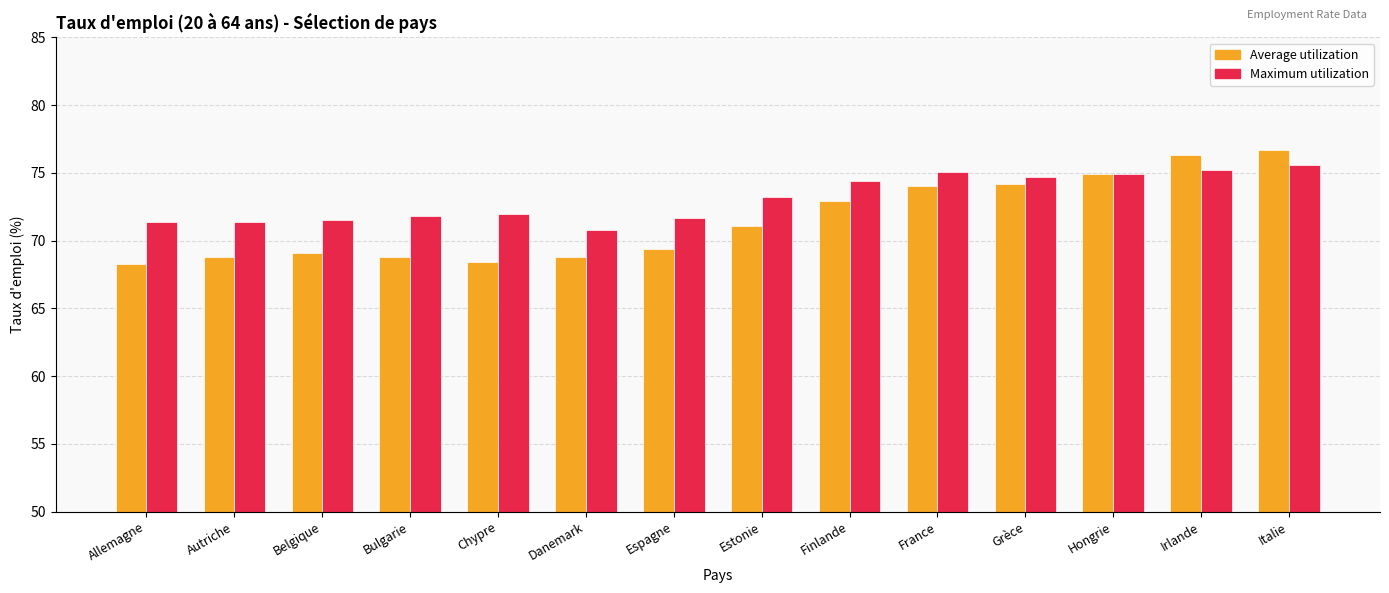

What is the difference between the Maximum utilization values at Espagne and Irlande?

3.5